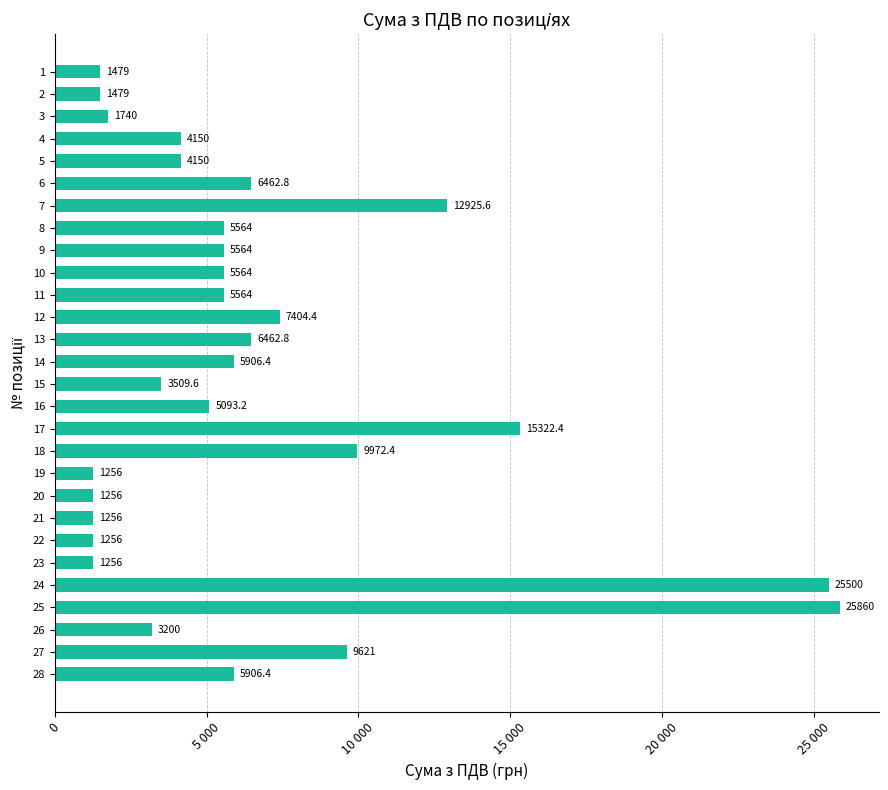

What is the difference between the values at 8 and 19?

4308.0